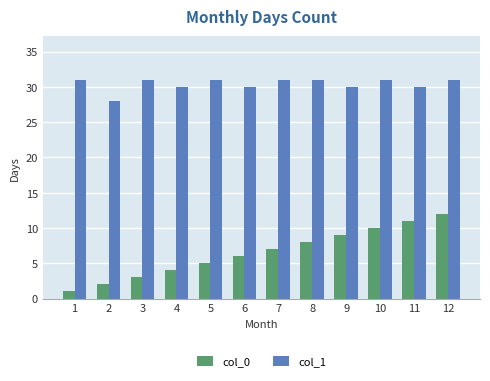

Which series has the widest spread of values?

col_0